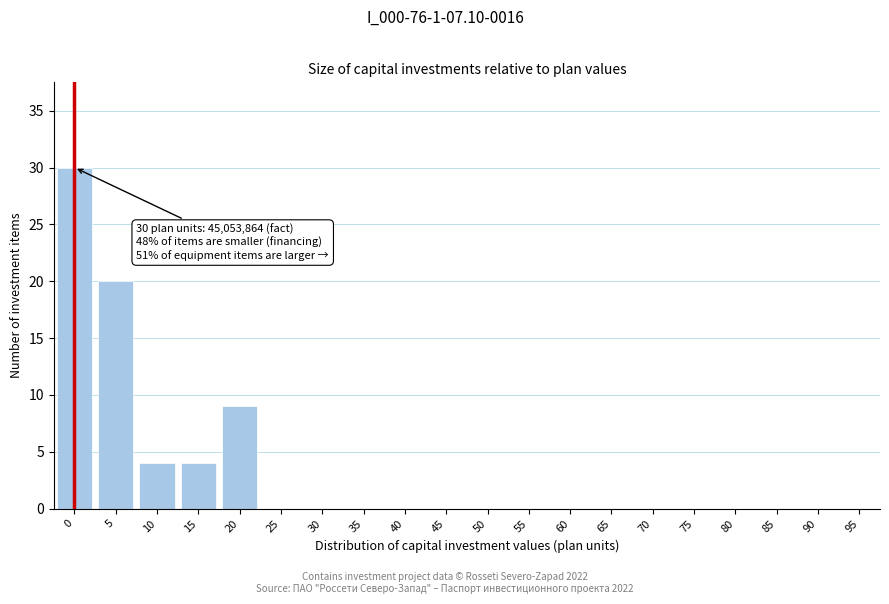

Reading left to right, transcribe all the data shown in this chart.

0=30	5=20	10=4	15=4	20=9	25=0	30=0	35=0	40=0	45=0	50=0	55=0	60=0	65=0	70=0	75=0	80=0	85=0	90=0	95=0